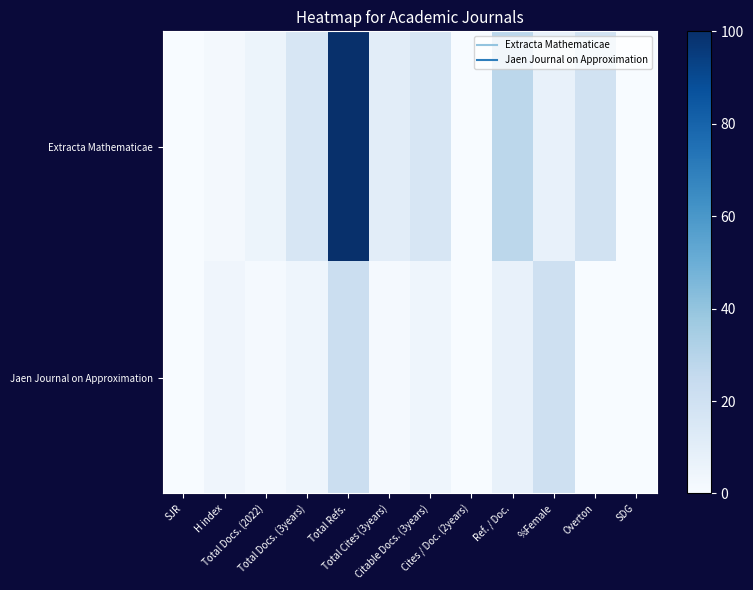

Which series has the largest total across all categories?

Extracta Mathematicae